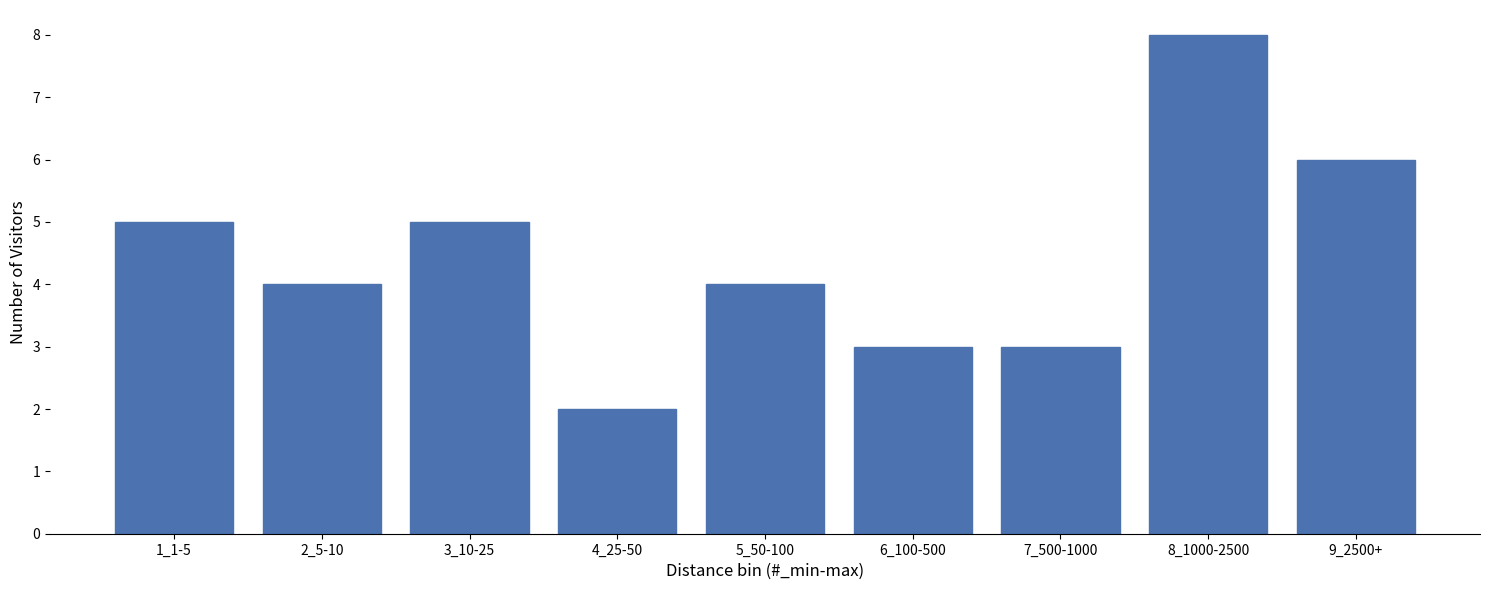

Reading right to left, transcribe all the data shown in this chart.

9_2500+=6	8_1000-2500=8	7_500-1000=3	6_100-500=3	5_50-100=4	4_25-50=2	3_10-25=5	2_5-10=4	1_1-5=5